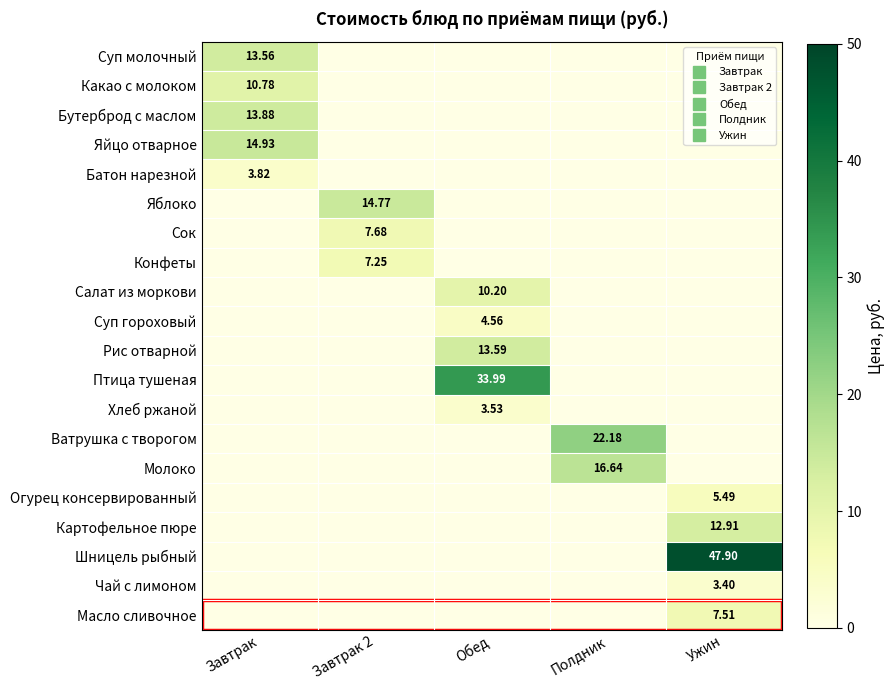

Which series has the largest range (max minus min)?

Шницель рыбный